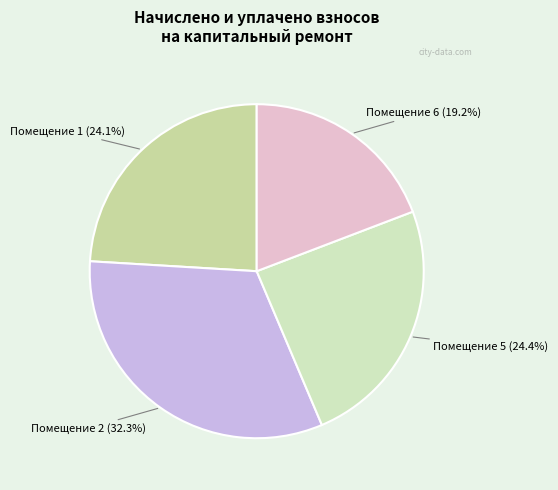

Does any single category account for the majority?

No